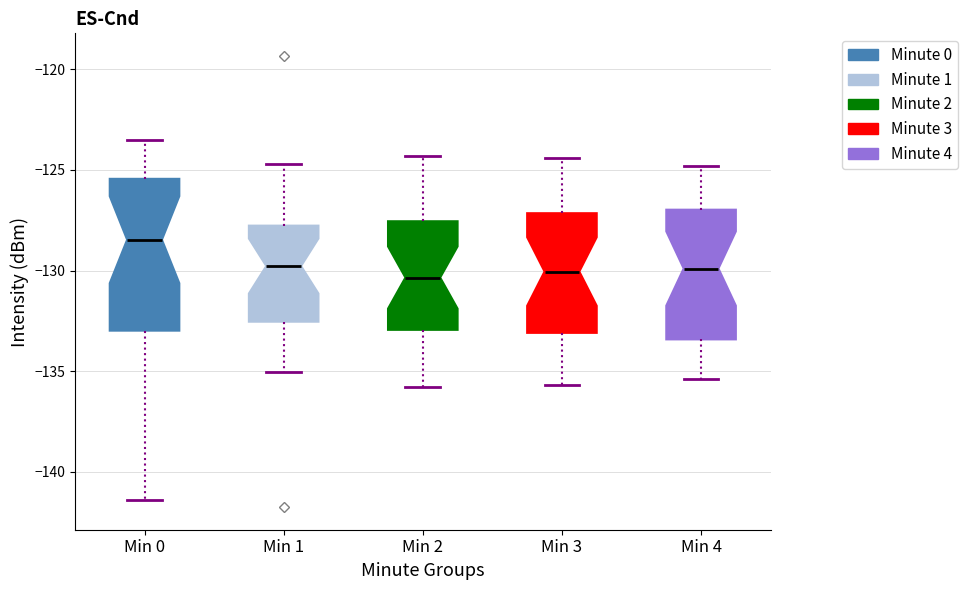

Which box has the highest median line?

Min 0